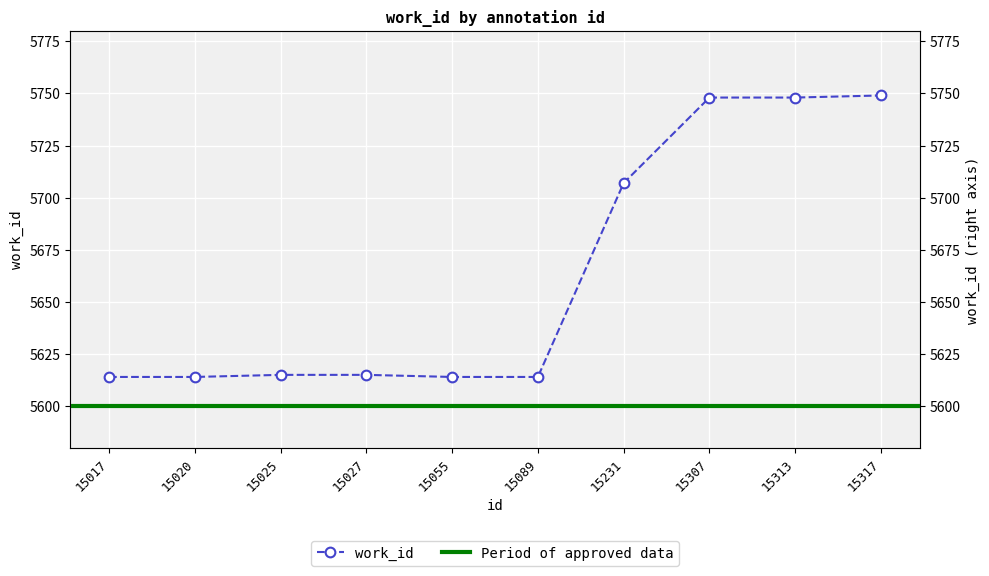

Read the value at 15317, to the nearest 50.

5750